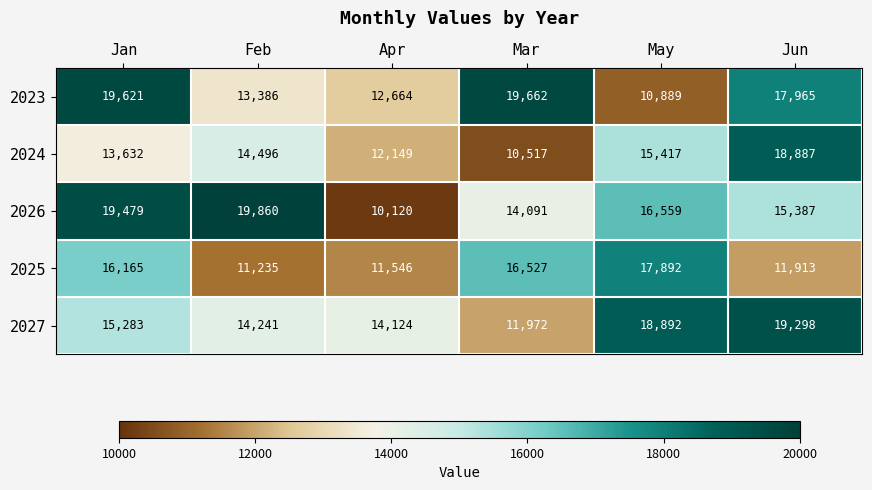

Between May and Jun, which series saw the biggest shift?

2023